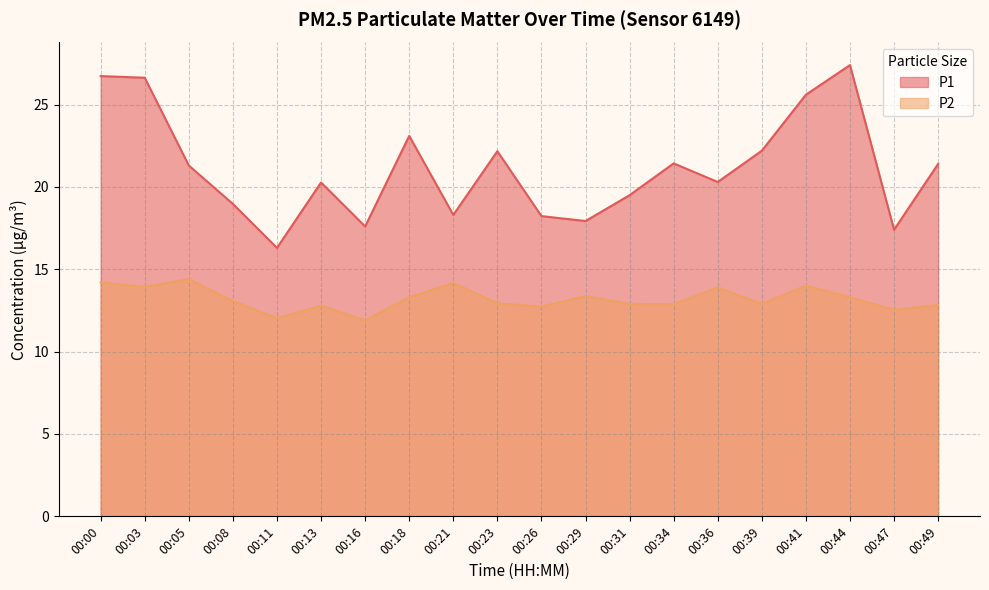

At 00:18, list the series in order from smallest to largest.

P2, P1